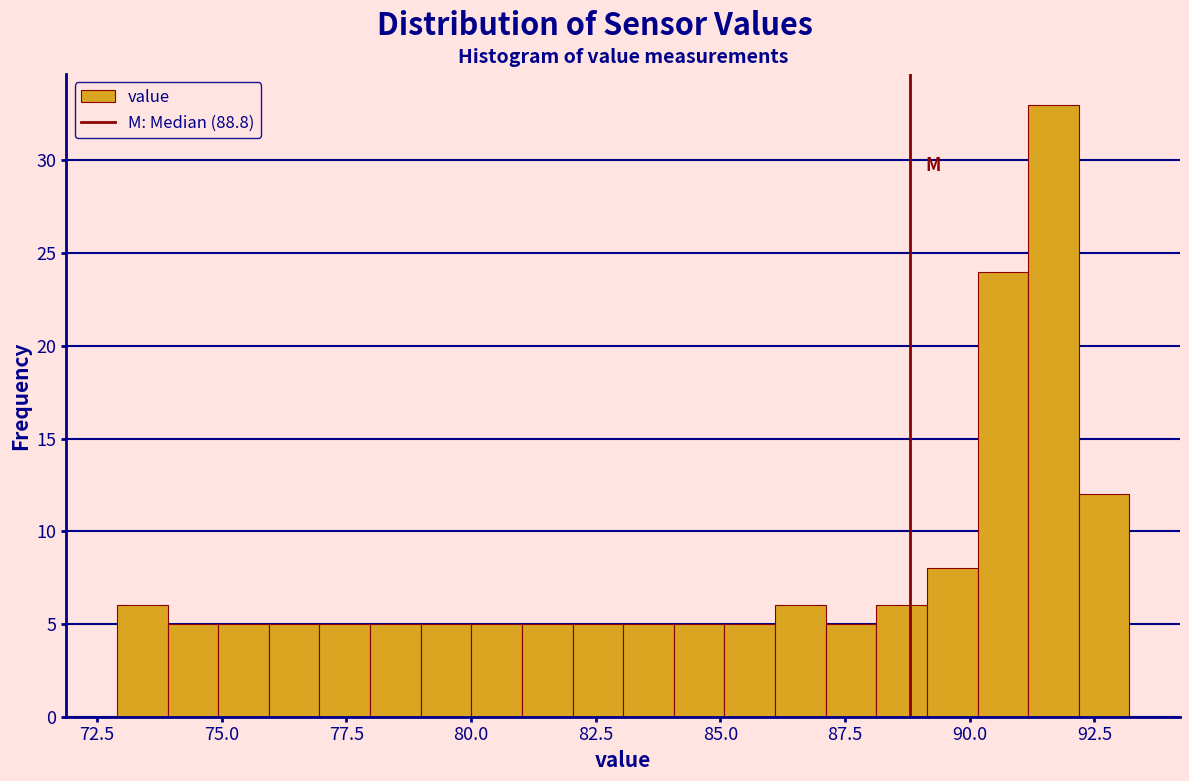

Around what value on the x-axis is the tallest bar? Give the approximate position of its centre, as read against the axis.

91.5